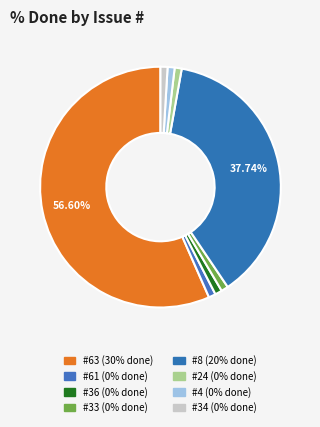

Which category accounts for the majority?

63